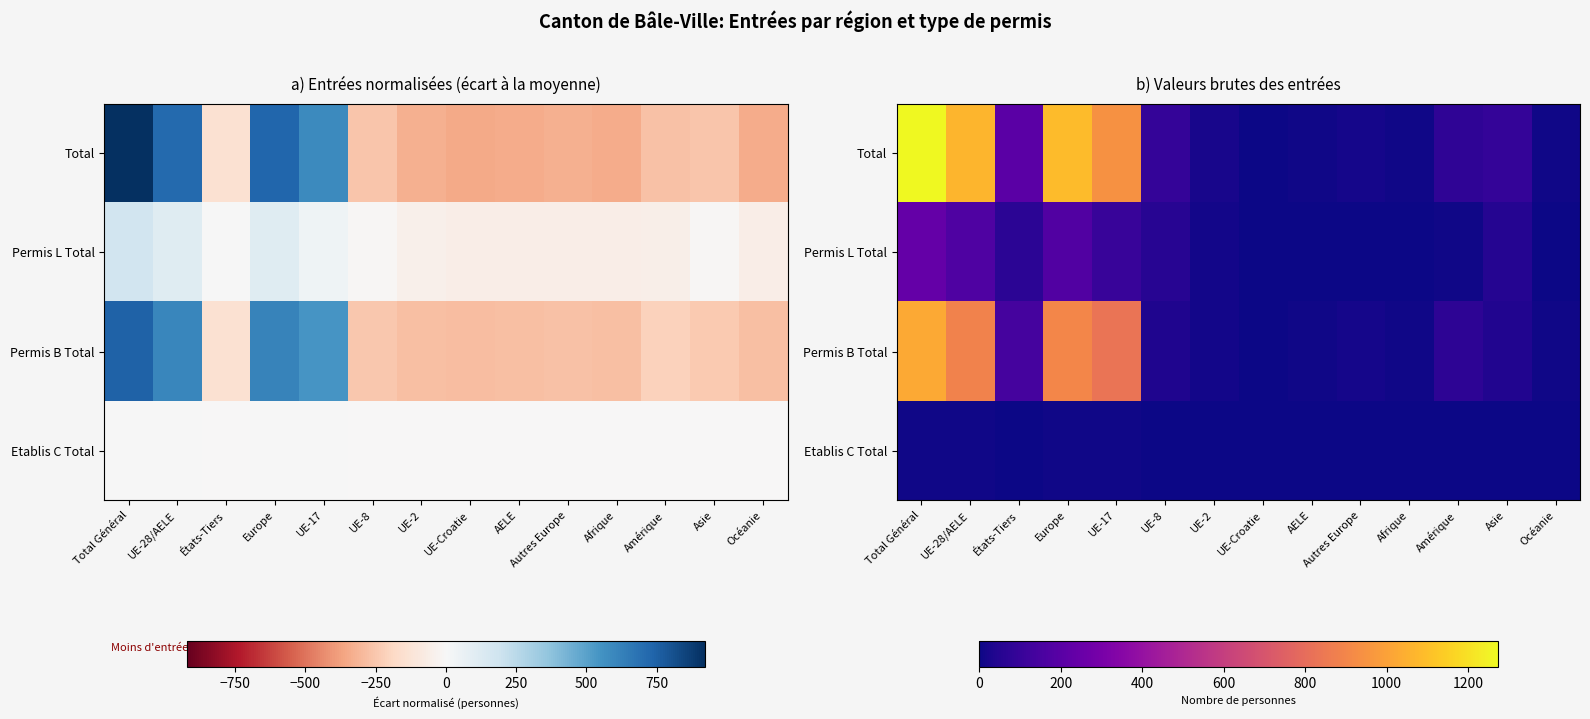

Which category has the highest value across all series?

Total Général